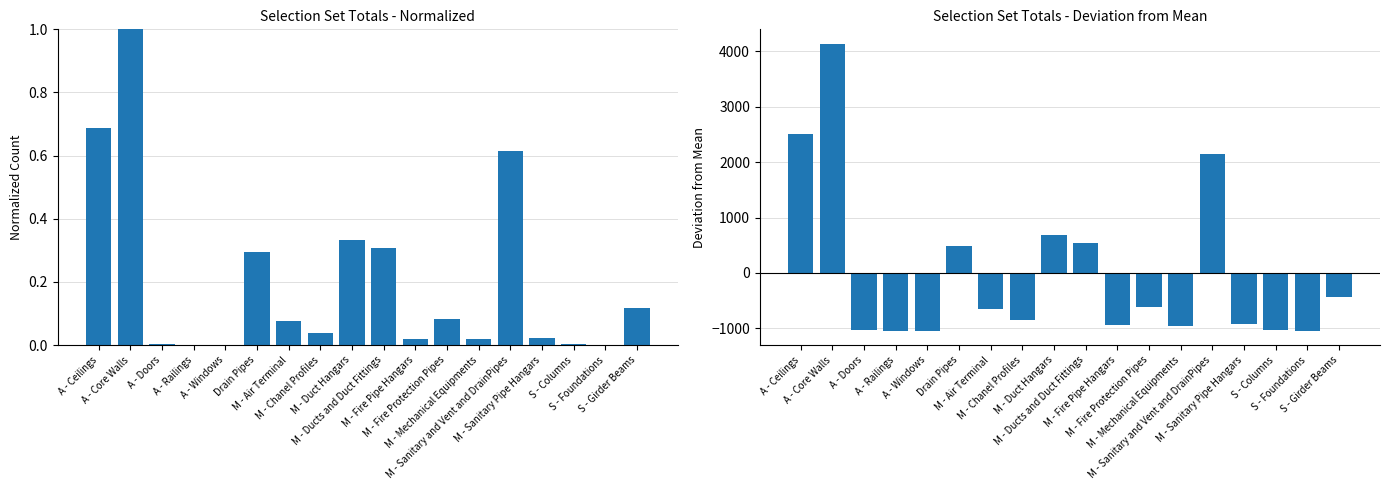

What is the difference between the second highest and second lowest values in the Total deviation from mean series?

3558.0